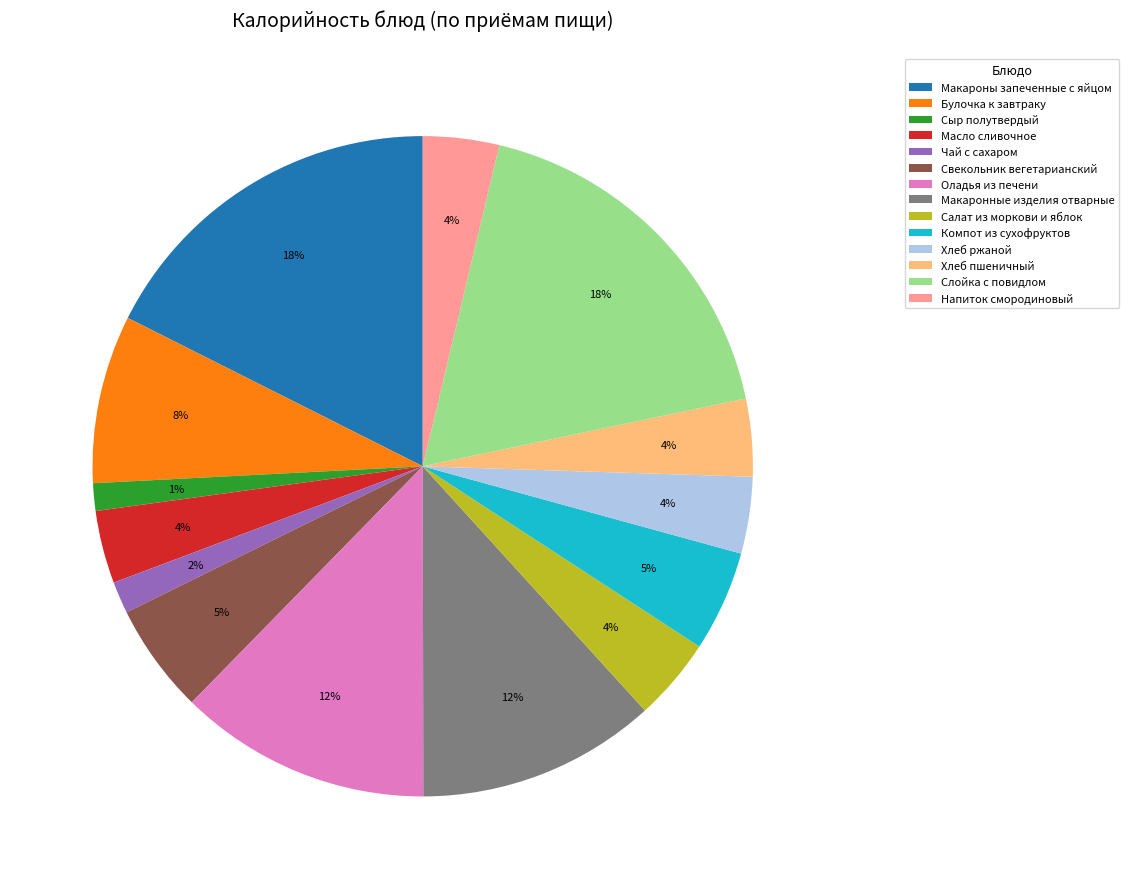

To the nearest percent, what percentage of the pie is Булочка к завтраку?

8%